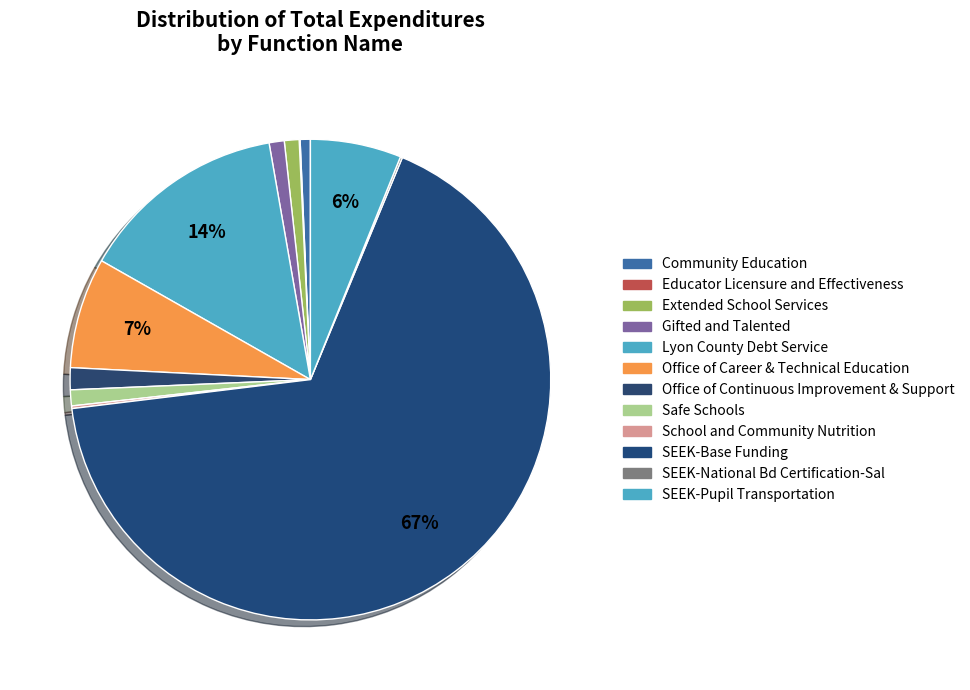

Between Lyon County Debt Service and Office of Continuous Improvement & Support, which is larger?

Lyon County Debt Service